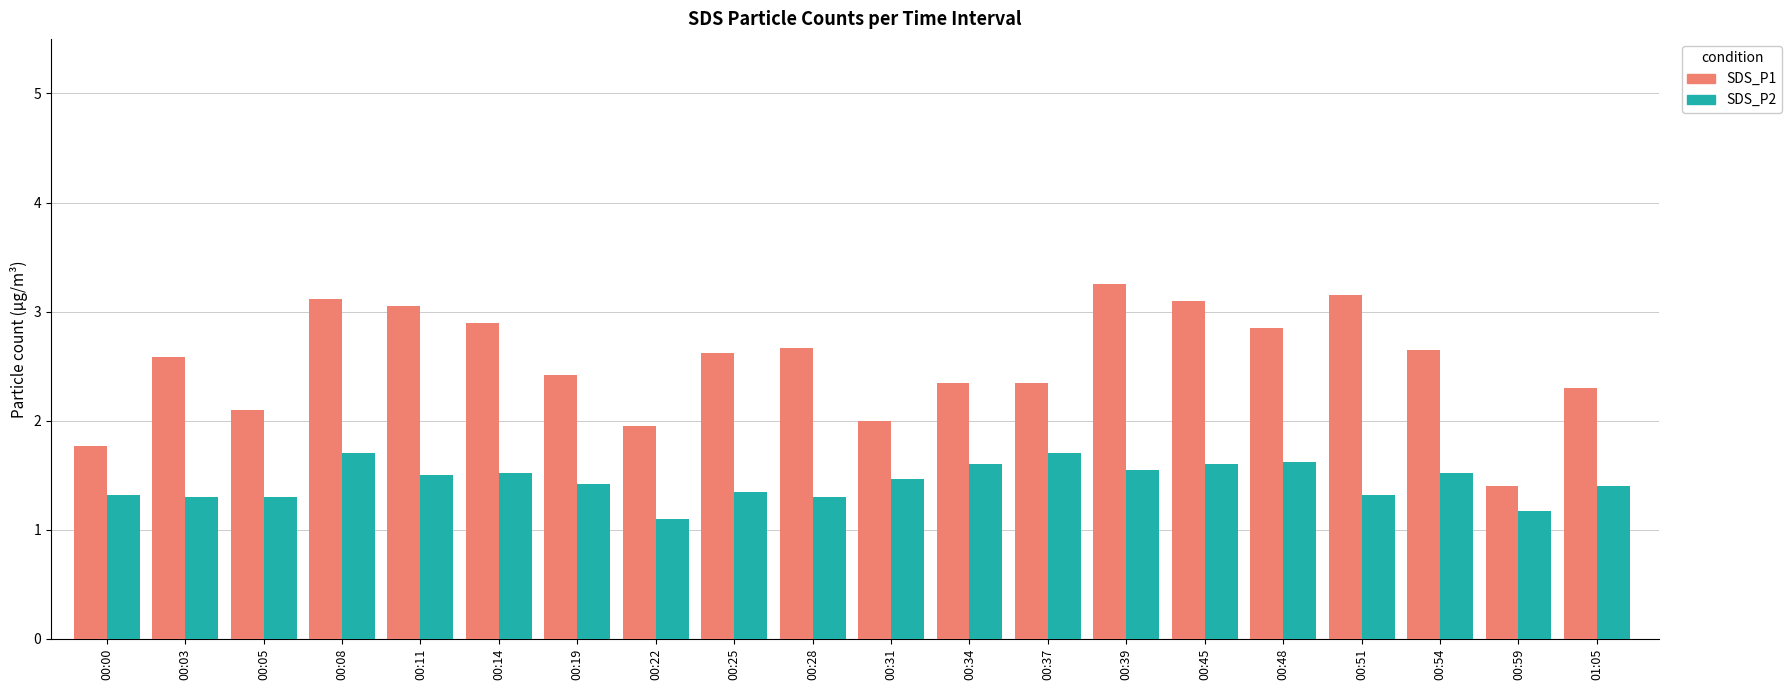

At which label does SDS_P1 reach its minimum?

00:59